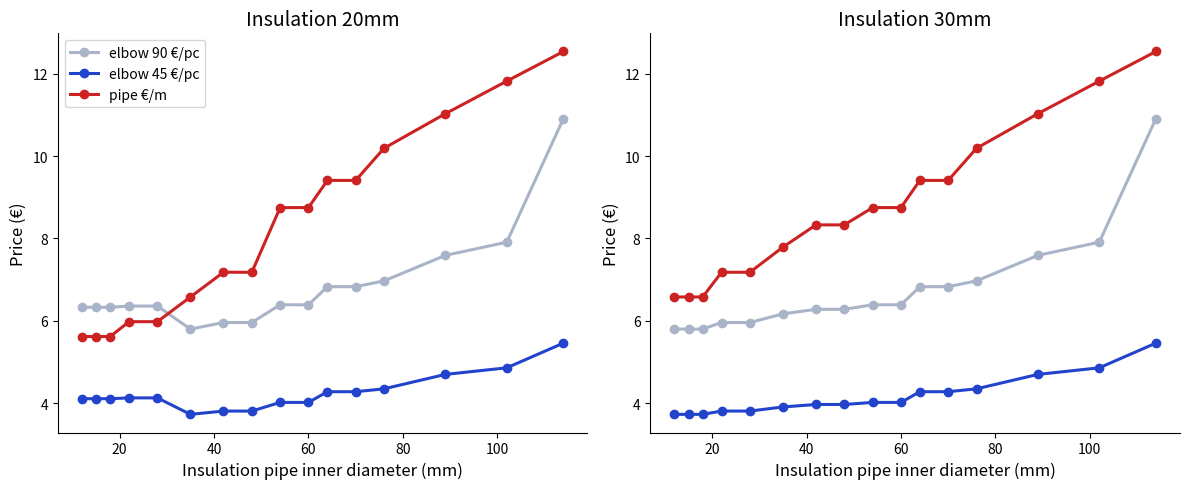

How many data points in elbow 45 €/pc are less than 4?

8